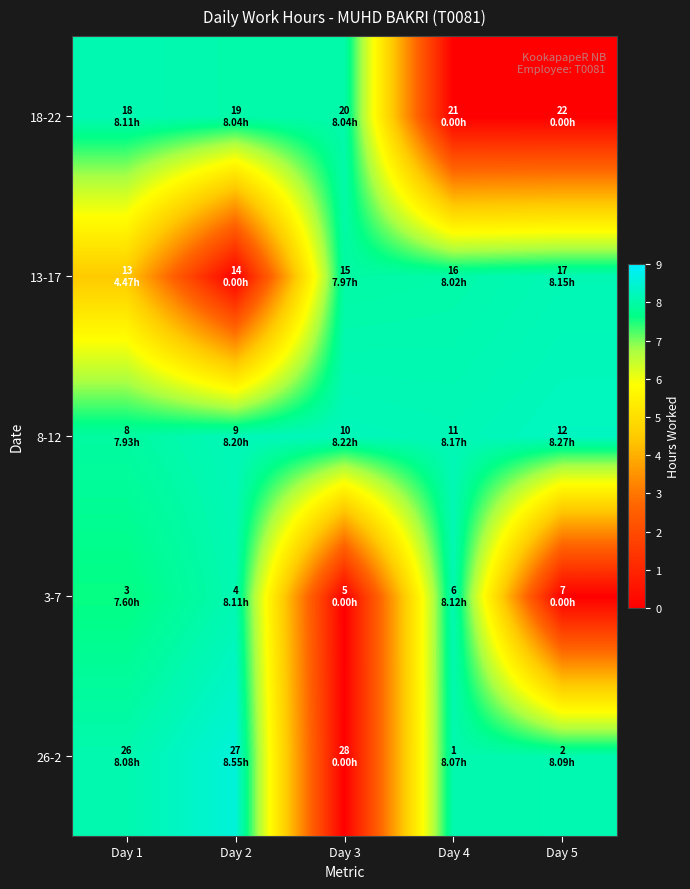

Reading right to left, transcribe all the data shown in this chart.

26-2: Day 5=8.1	Day 4=8.1	Day 3=0.0	Day 2=8.6	Day 1=8.1
3-7: Day 5=0.0	Day 4=8.1	Day 3=0.0	Day 2=8.1	Day 1=7.6
8-12: Day 5=8.3	Day 4=8.2	Day 3=8.2	Day 2=8.2	Day 1=7.9
13-17: Day 5=8.2	Day 4=8.0	Day 3=8.0	Day 2=0.0	Day 1=4.5
18-22: Day 5=0.0	Day 4=0.0	Day 3=8.0	Day 2=8.0	Day 1=8.1